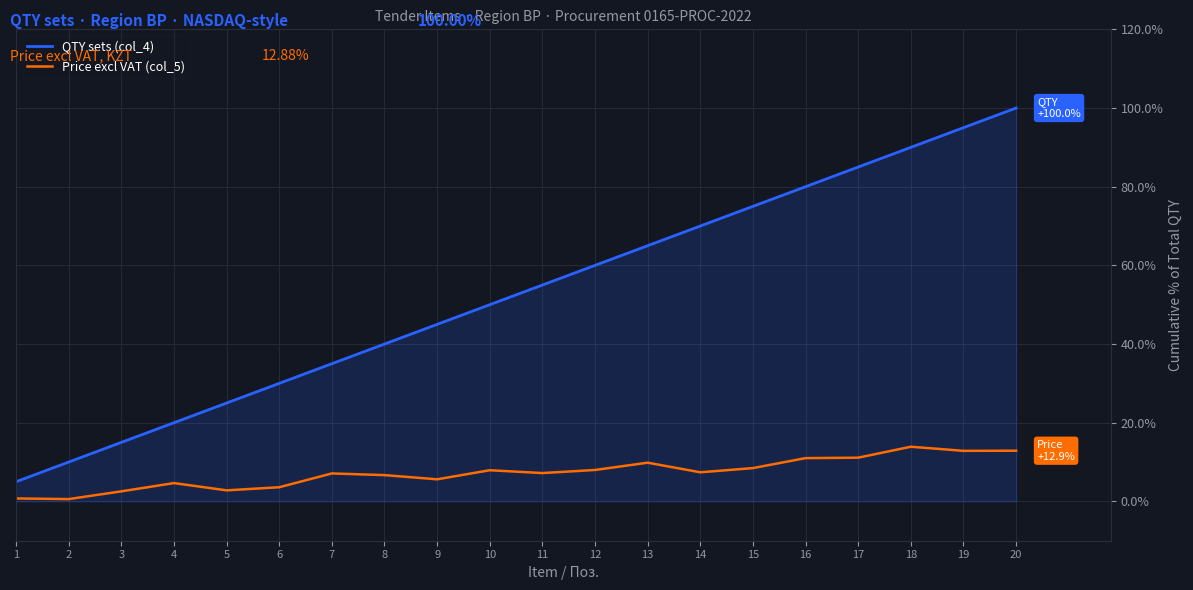

What is the difference between the maximum and minimum values in the QTY sets (col_4) series?

95.0